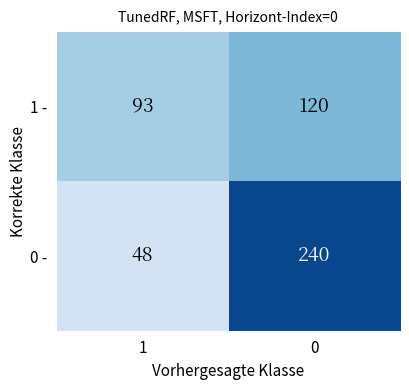

What is the minimum value shown in the chart?

48